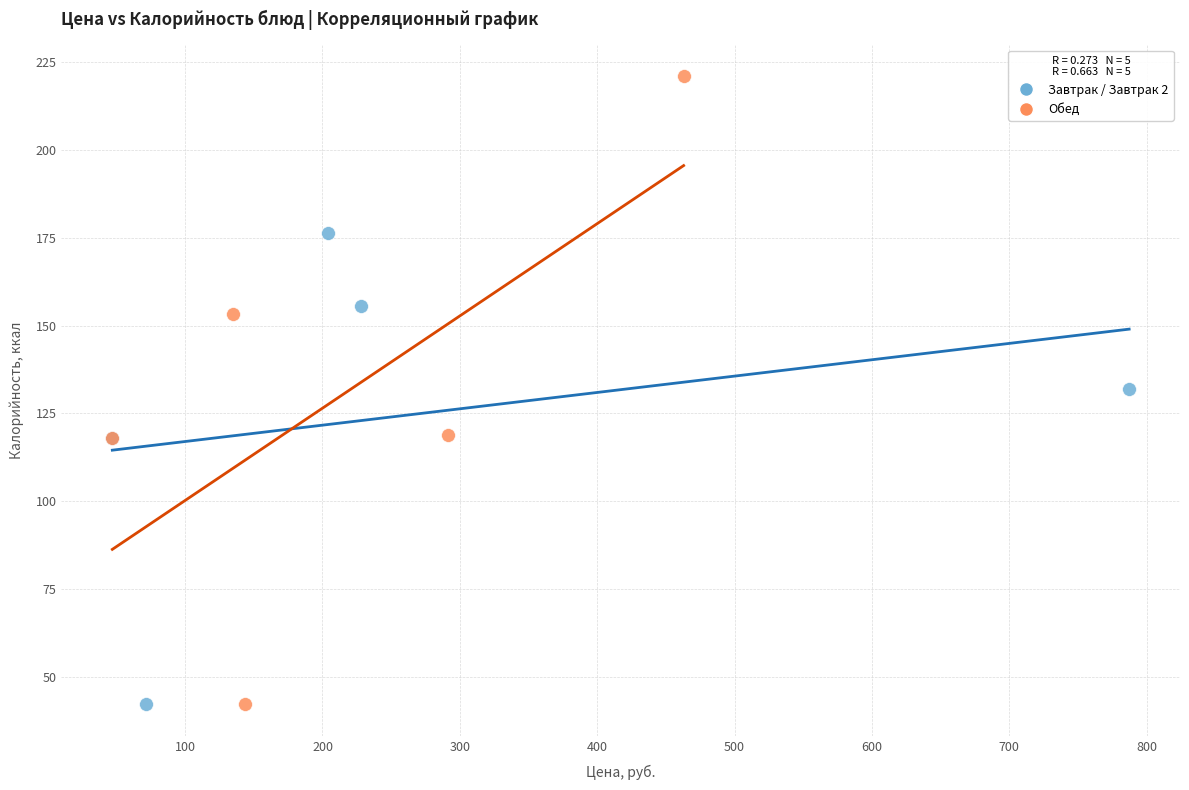

Which series contains the highest Y value?

Обед